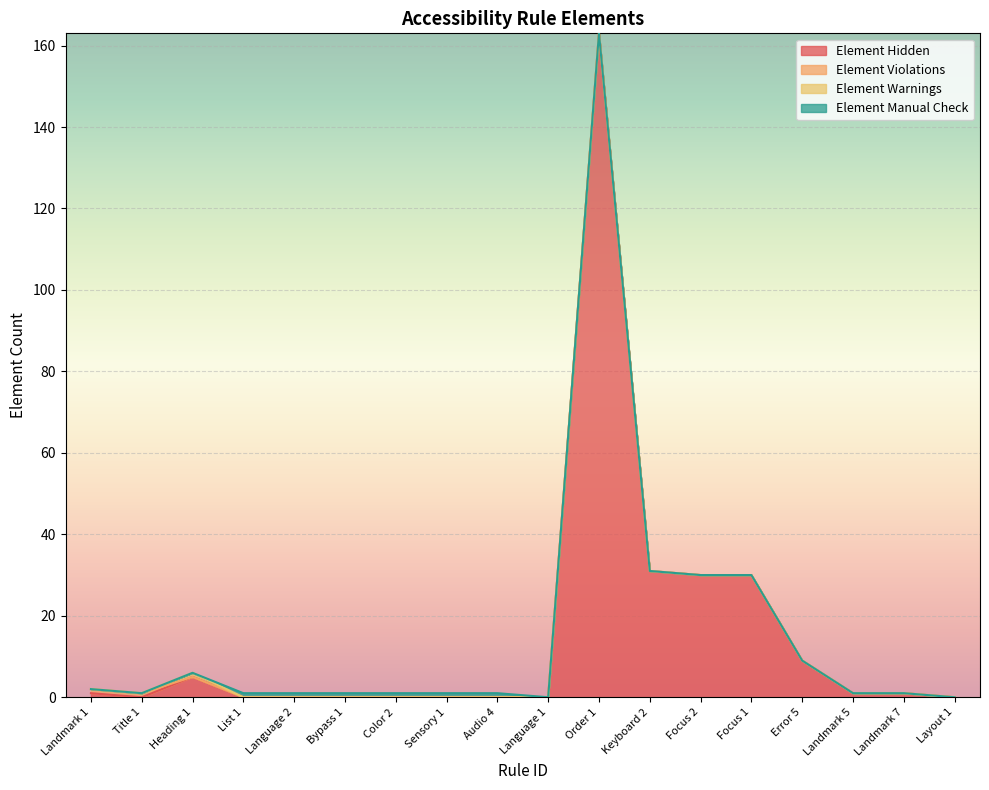

True or false: Element Warnings has a value of -1 at List 1.

False